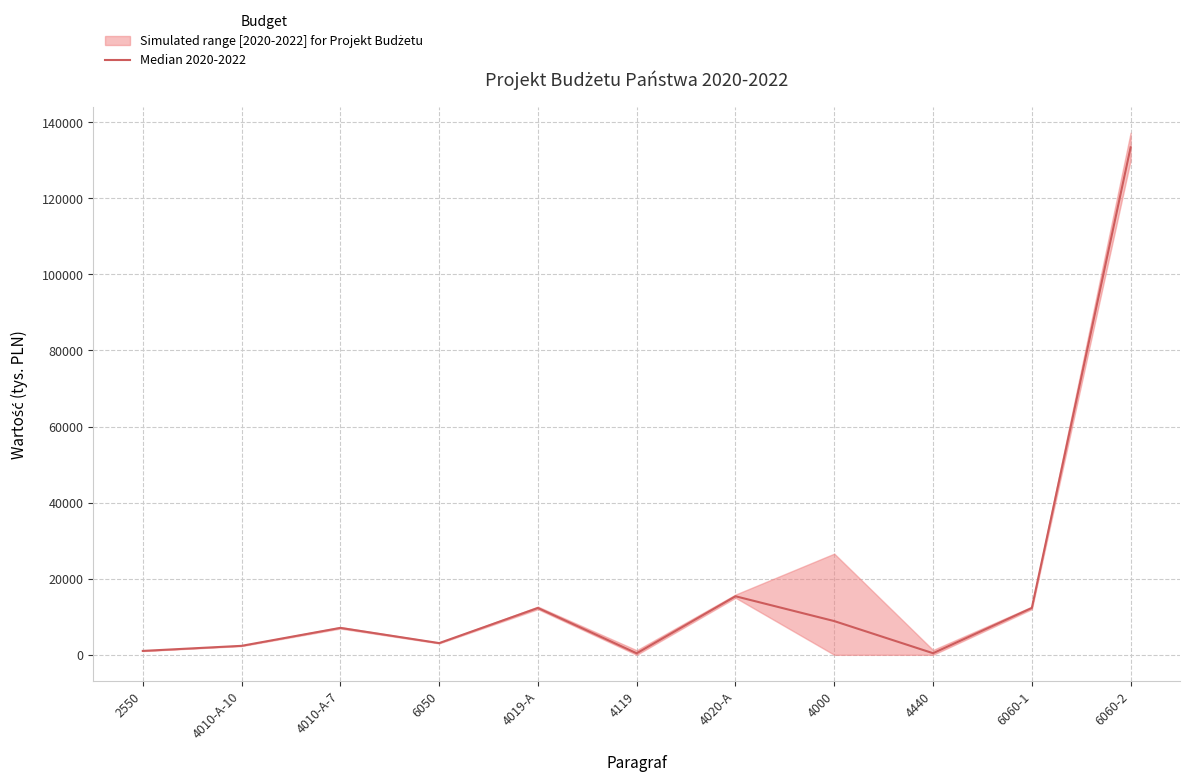

What is the value of the 11th point from the left?

133411.9